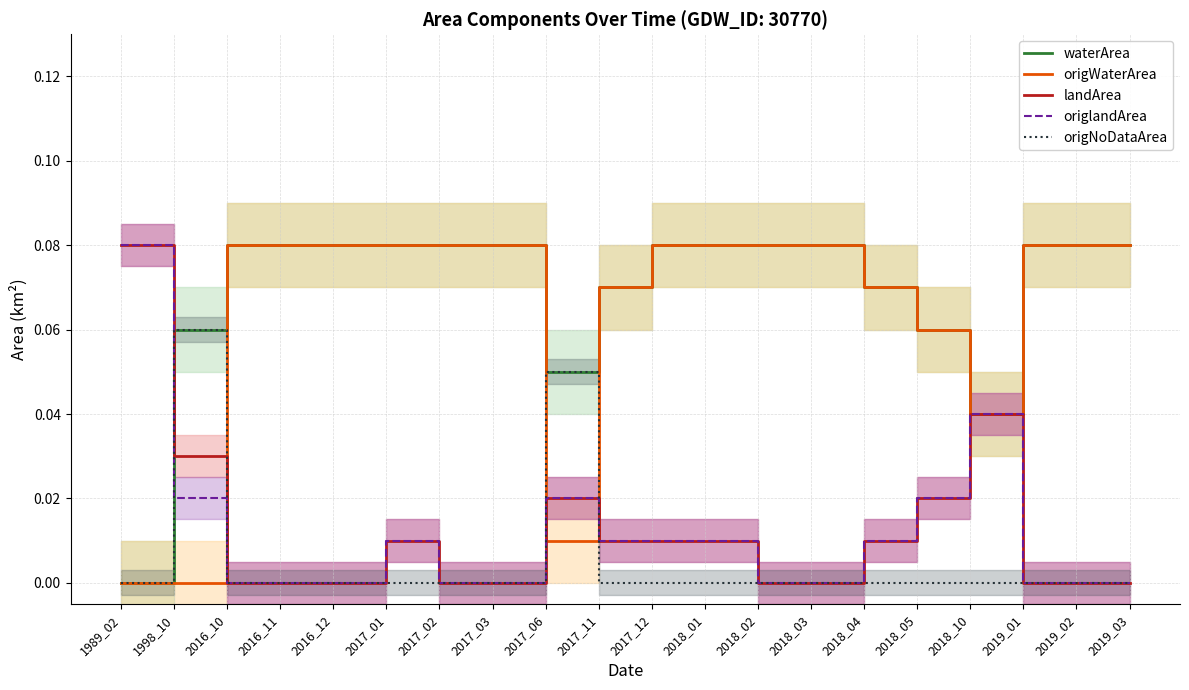

At 2018_04, list the series in order from smallest to largest.

origNoDataArea, landArea, origlandArea, waterArea, origWaterArea